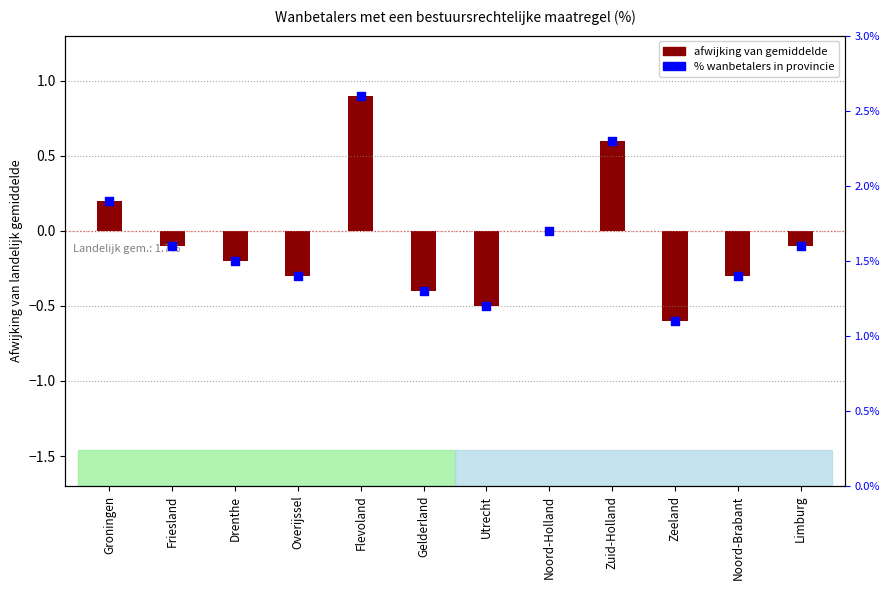

What is the change in value from Utrecht to Zeeland?

-0.1